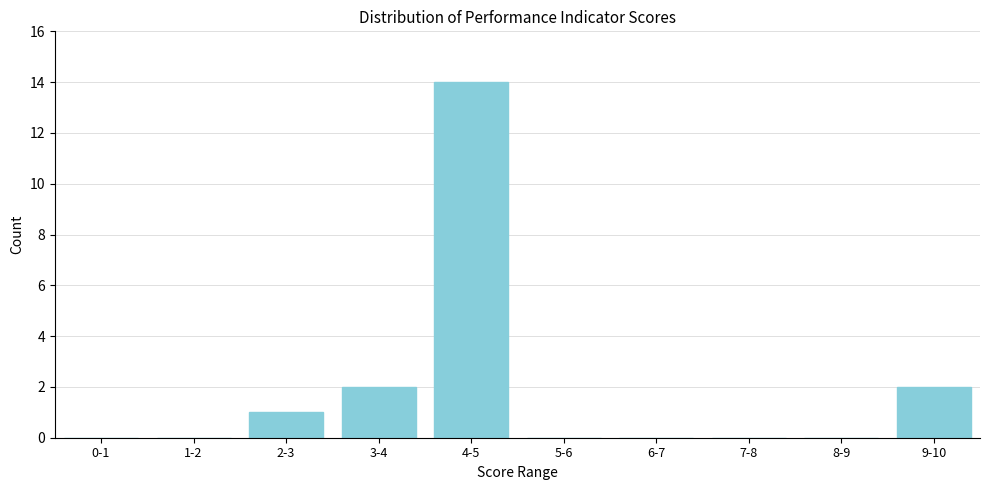

Reading left to right, extract all data points from this chart.

0-1=0	1-2=0	2-3=1	3-4=2	4-5=14	5-6=0	6-7=0	7-8=0	8-9=0	9-10=2